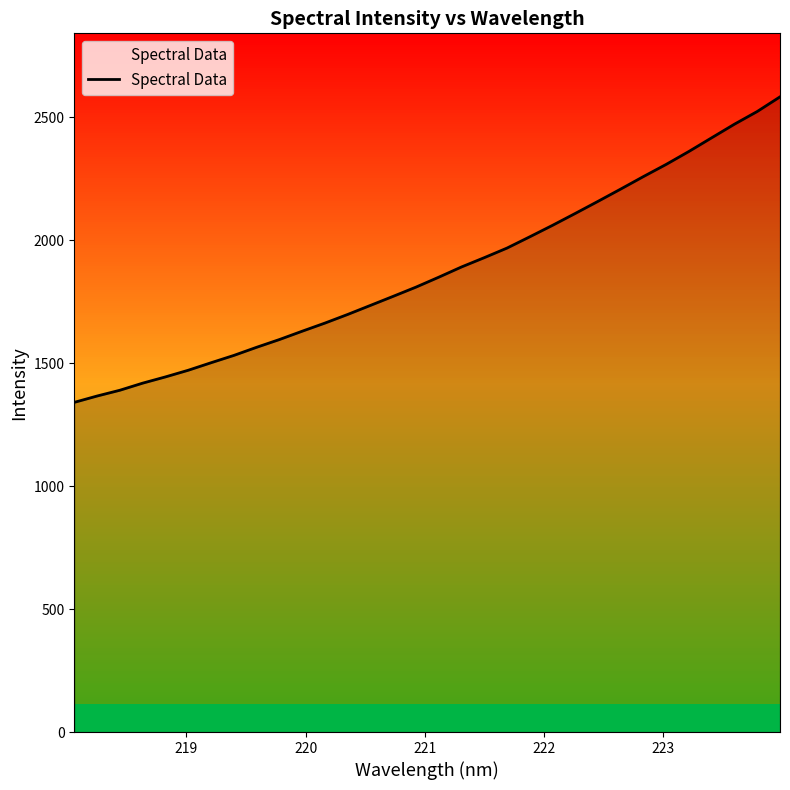

What is the maximum value shown in the chart?

2583.4